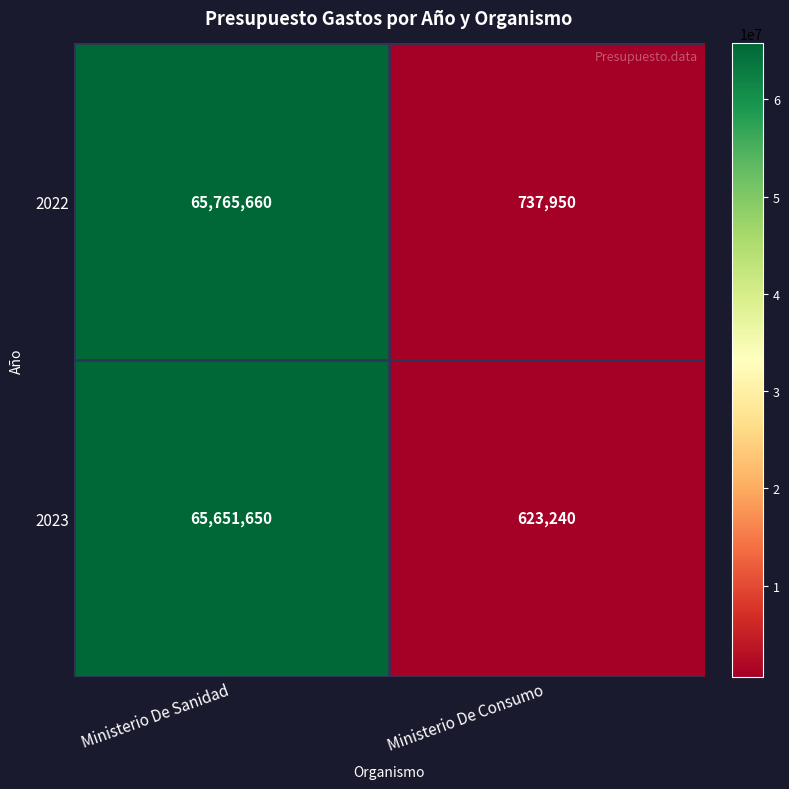

Reading right to left, transcribe all the data shown in this chart.

2022: 737950	65765660
2023: 623240	65651650